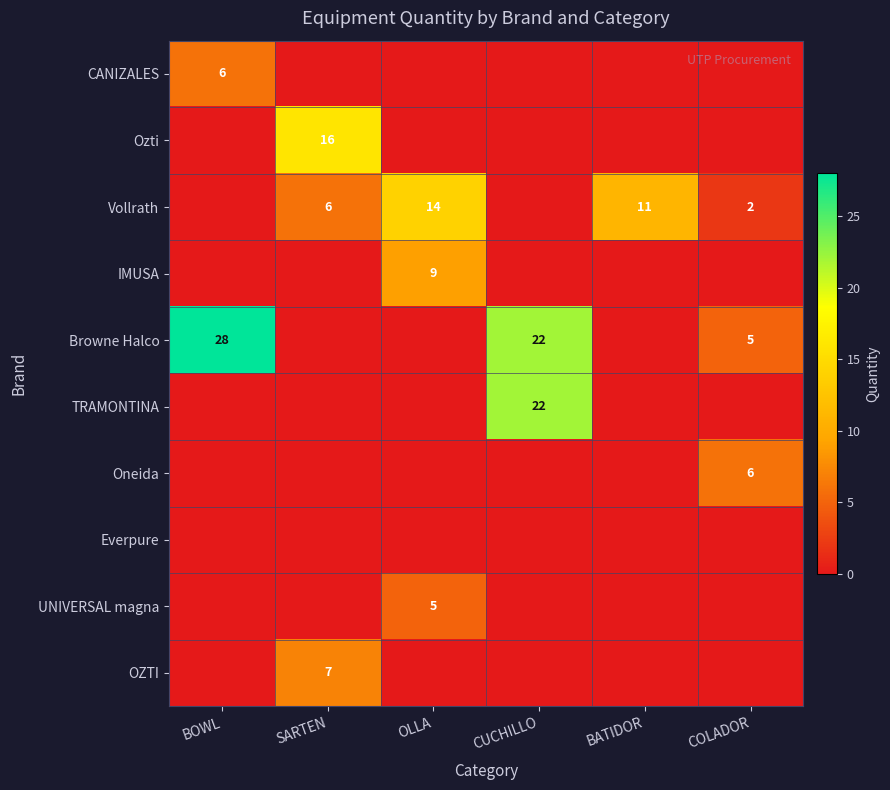

How many data points does each series have?

6